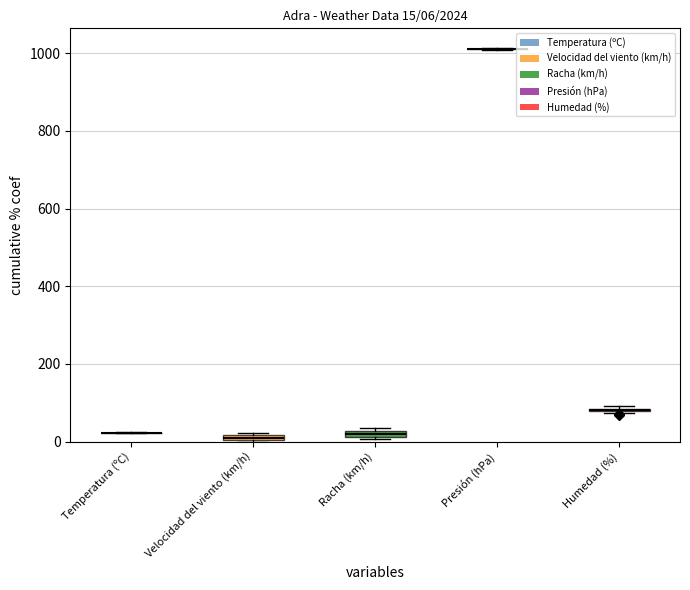

How many values in the Racha (km/h) series exceed 19?

11